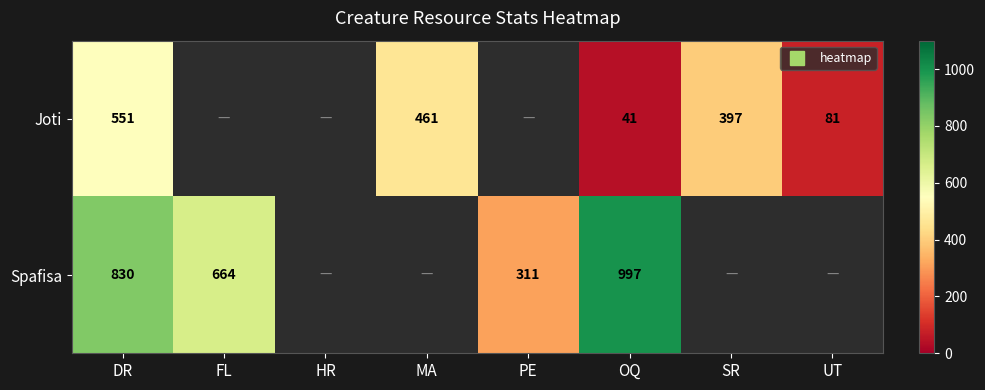

What is the maximum value for Joti?

551.0